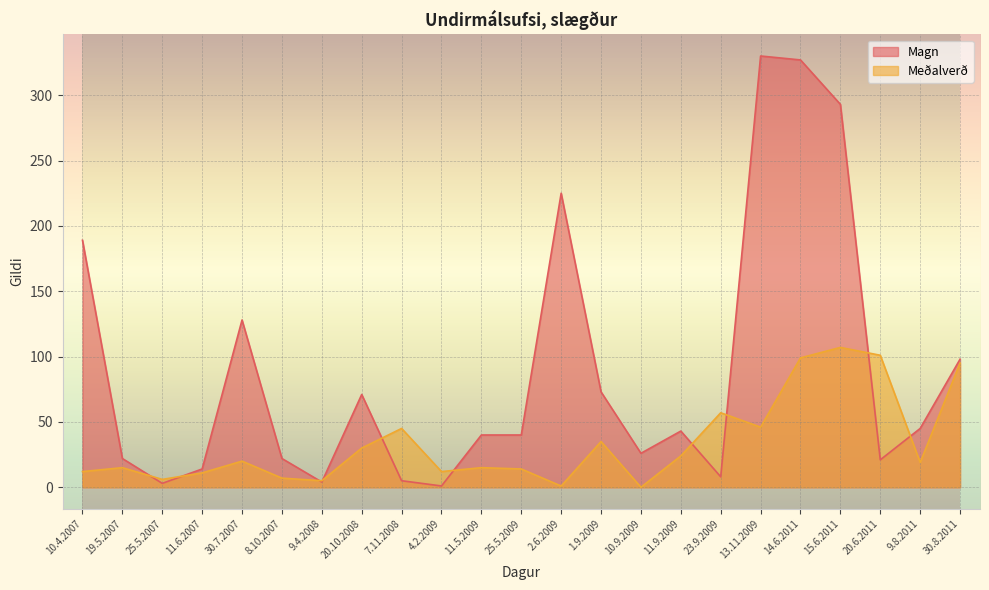

Reading left to right, extract all data points from this chart.

Magn: 10.4.2007=189.0	19.5.2007=22.0	25.5.2007=3.0	11.6.2007=14.0	30.7.2007=128.0	8.10.2007=22.0	9.4.2008=4.0	20.10.2008=71.0	7.11.2008=5.0	4.2.2009=1.0	11.5.2009=40.0	25.5.2009=40.0	2.6.2009=225.0	1.9.2009=73.0	10.9.2009=26.0	11.9.2009=43.0	23.9.2009=8.0	13.11.2009=330.0	14.6.2011=327.0	15.6.2011=293.0	20.6.2011=21.0	9.8.2011=45.0	30.8.2011=98.0
Meðalverð: 10.4.2007=12.0	19.5.2007=15.0	25.5.2007=6.0	11.6.2007=11.0	30.7.2007=20.0	8.10.2007=7.0	9.4.2008=5.0	20.10.2008=30.0	7.11.2008=45.0	4.2.2009=12.0	11.5.2009=15.0	25.5.2009=14.0	2.6.2009=0.9	1.9.2009=35.0	10.9.2009=0.0	11.9.2009=24.0	23.9.2009=57.0	13.11.2009=46.0	14.6.2011=99.0	15.6.2011=107.0	20.6.2011=101.0	9.8.2011=19.0	30.8.2011=95.0